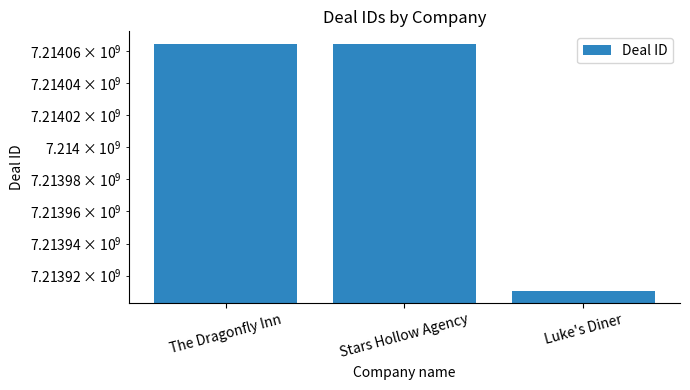

Are the bars horizontal?

No